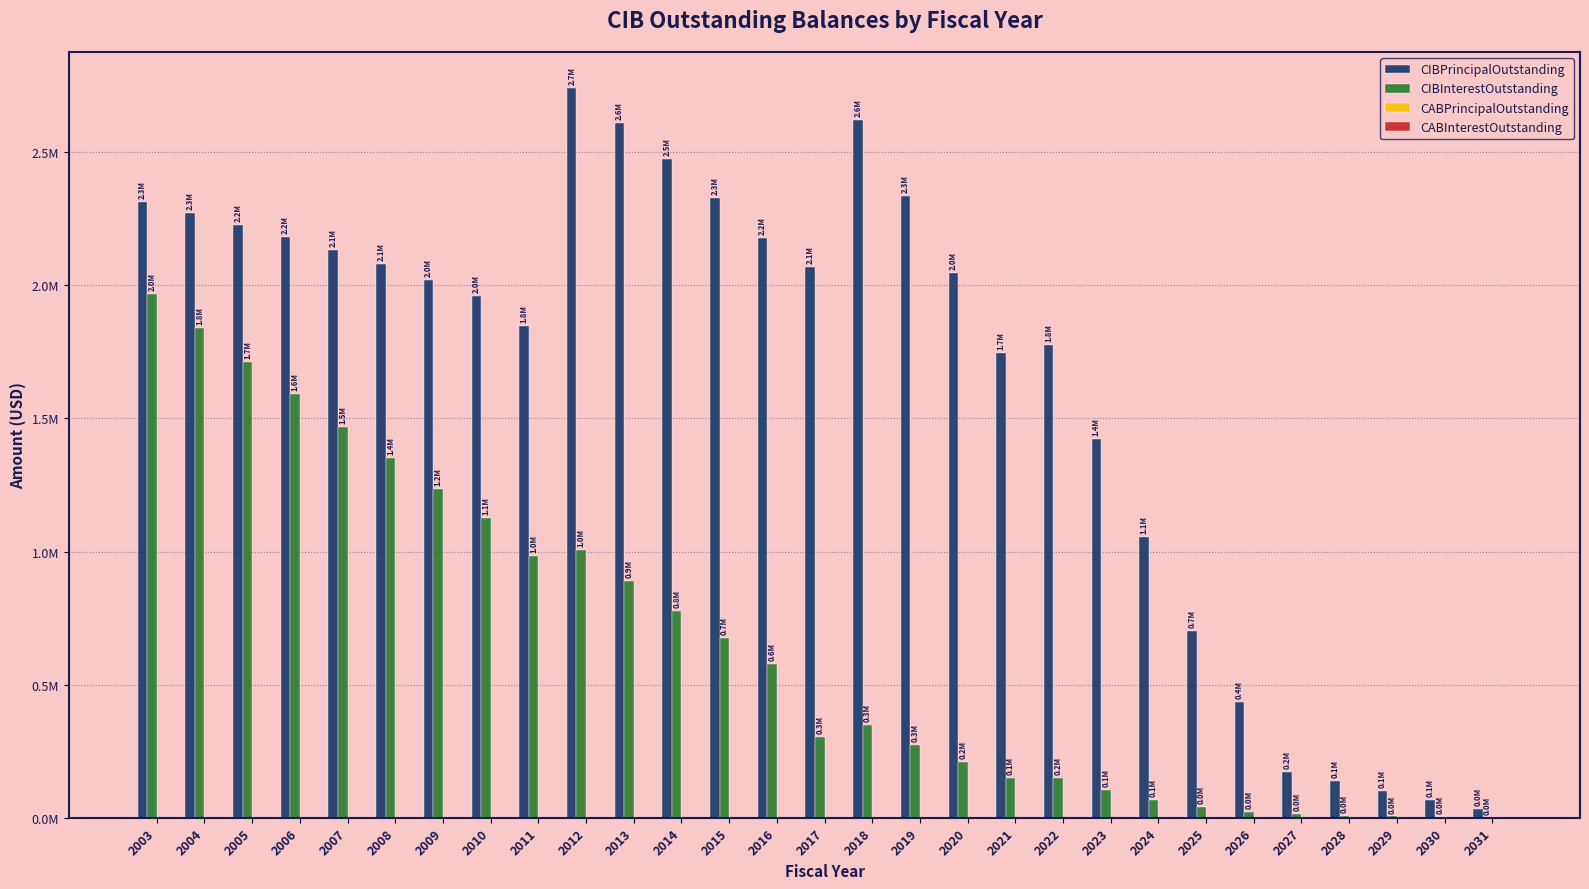

Reading right to left, transcribe all the data shown in this chart.

CIBPrincipalOutstanding: 2031=34000.0	2030=68000.0	2029=102000.0	2028=136000.0	2027=170000.0	2026=436000.0	2025=700000.0	2024=1056301.0	2023=1422073.8	2022=1776647.6	2021=1746174.8	2020=2044802.0	2019=2337670.9	2018=2619917.5	2017=2070000.0	2016=2179000.0	2015=2330000.0	2014=2474000.0	2013=2610000.0	2012=2740000.0	2011=1847000.0	2010=1961600.0	2009=2020700.0	2008=2078700.0	2007=2131700.0	2006=2180600.0	2005=2227500.0	2004=2271300.0	2003=2313100.0
CIBInterestOutstanding: 2031=491.3	2030=1965.2	2029=4421.7	2028=7860.8	2027=12282.5	2026=21973.3	2025=38889.2	2024=64897.2	2023=102190.8	2022=150393.5	2021=149717.2	2020=207421.3	2019=274110.7	2018=349525.7	2017=304087.5	2016=576470.4	2015=674196.9	2014=778126.1	2013=888397.1	2012=1004995.4	2011=981640.7	2010=1125219.8	2009=1236137.2	2008=1350805.6	2007=1469030.2	2006=1590208.2	2005=1713844.9	2004=1839807.9	2003=1967969.4
CABPrincipalOutstanding: 2031=0.0	2030=0.0	2029=0.0	2028=0.0	2027=0.0	2026=0.0	2025=0.0	2024=0.0	2023=0.0	2022=0.0	2021=0.0	2020=0.0	2019=0.0	2018=0.0	2017=0.0	2016=0.0	2015=0.0	2014=0.0	2013=0.0	2012=0.0	2011=0.0	2010=0.0	2009=0.0	2008=0.0	2007=0.0	2006=0.0	2005=0.0	2004=0.0	2003=0.0
CABInterestOutstanding: 2031=0.0	2030=0.0	2029=0.0	2028=0.0	2027=0.0	2026=0.0	2025=0.0	2024=0.0	2023=0.0	2022=0.0	2021=0.0	2020=0.0	2019=0.0	2018=0.0	2017=0.0	2016=0.0	2015=0.0	2014=0.0	2013=0.0	2012=0.0	2011=0.0	2010=0.0	2009=0.0	2008=0.0	2007=0.0	2006=0.0	2005=0.0	2004=0.0	2003=0.0